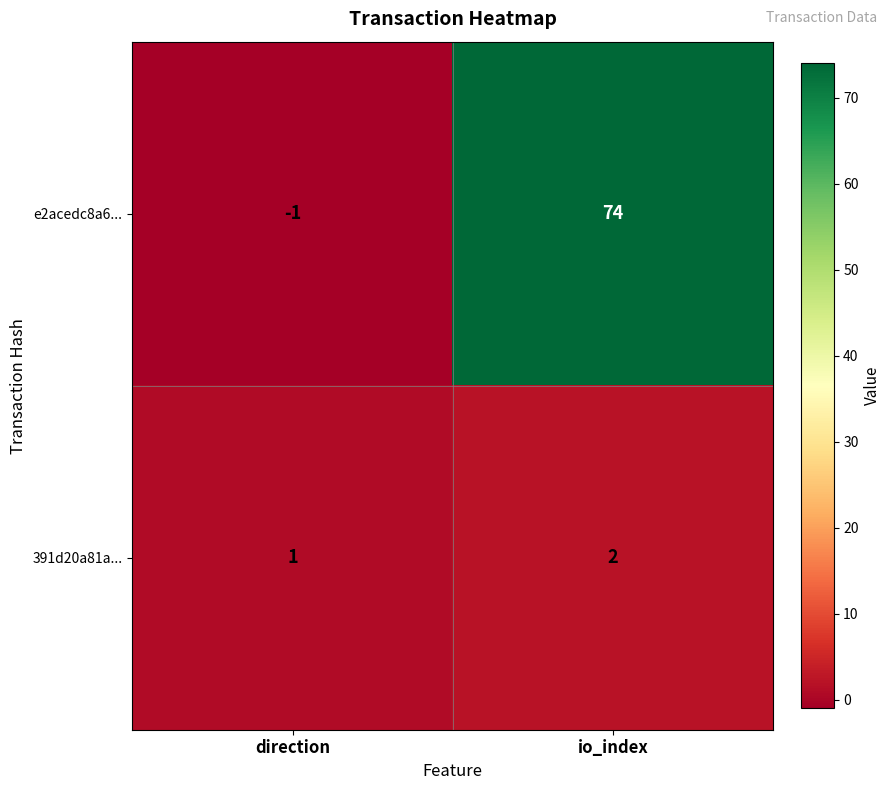

The 391d20a81a... series shows 1 at io_index. True or false?

False